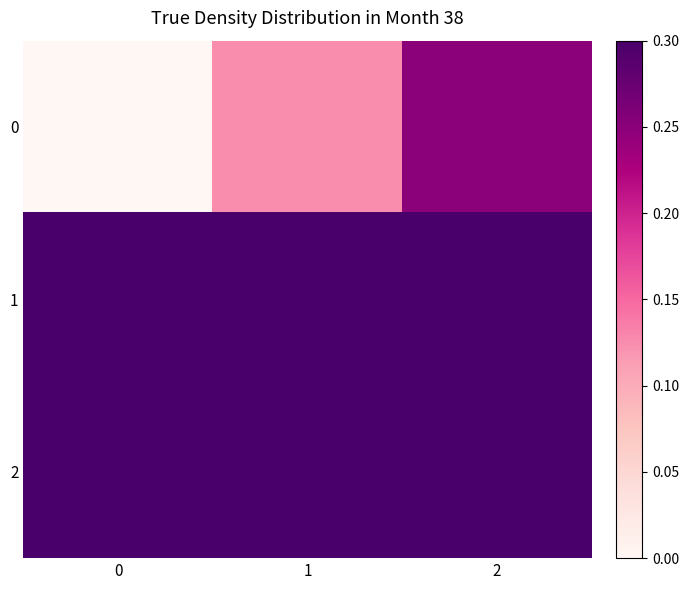

Count the number of data series in this chart.

3